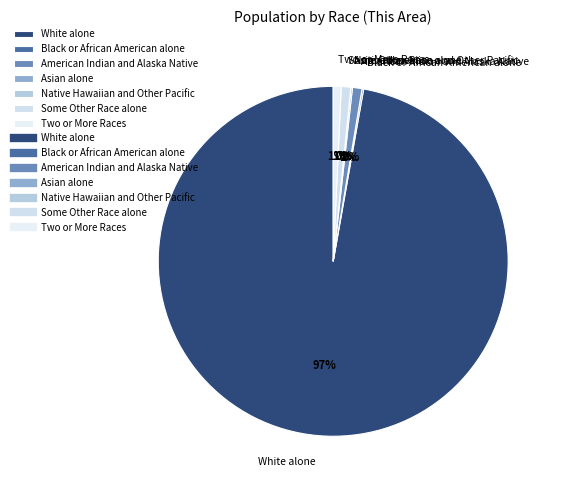

What percentage is NOT represented by White alone?

2.8%